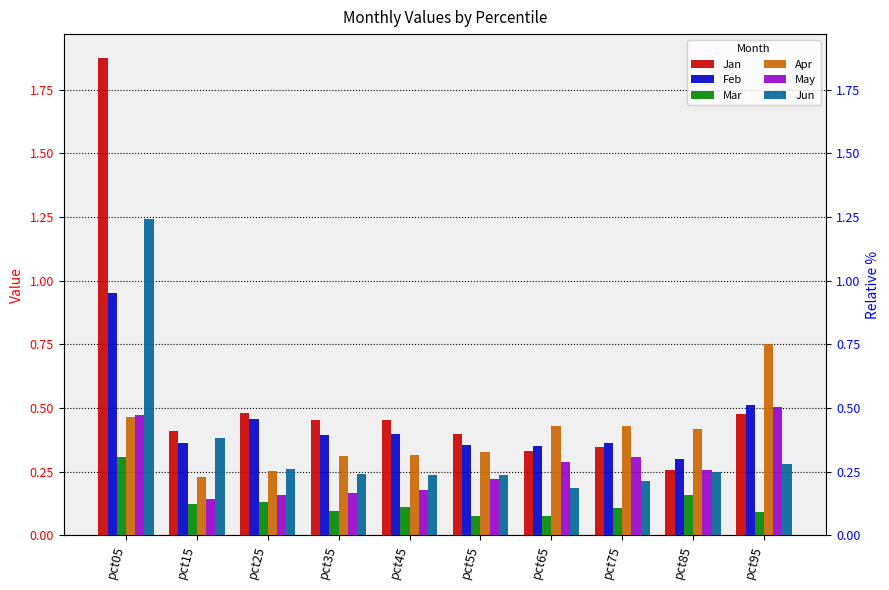

Is it true that Jan equals 0.2 at pct45?

False